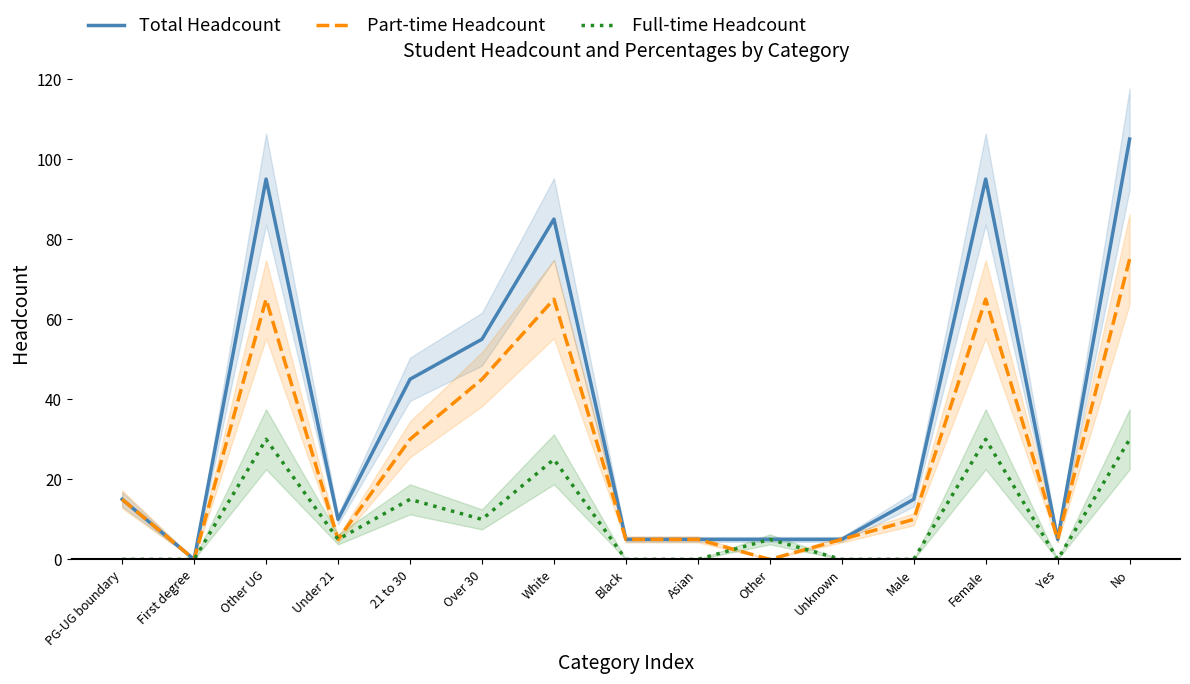

Is it true that Total Headcount equals 33 at First degree?

False